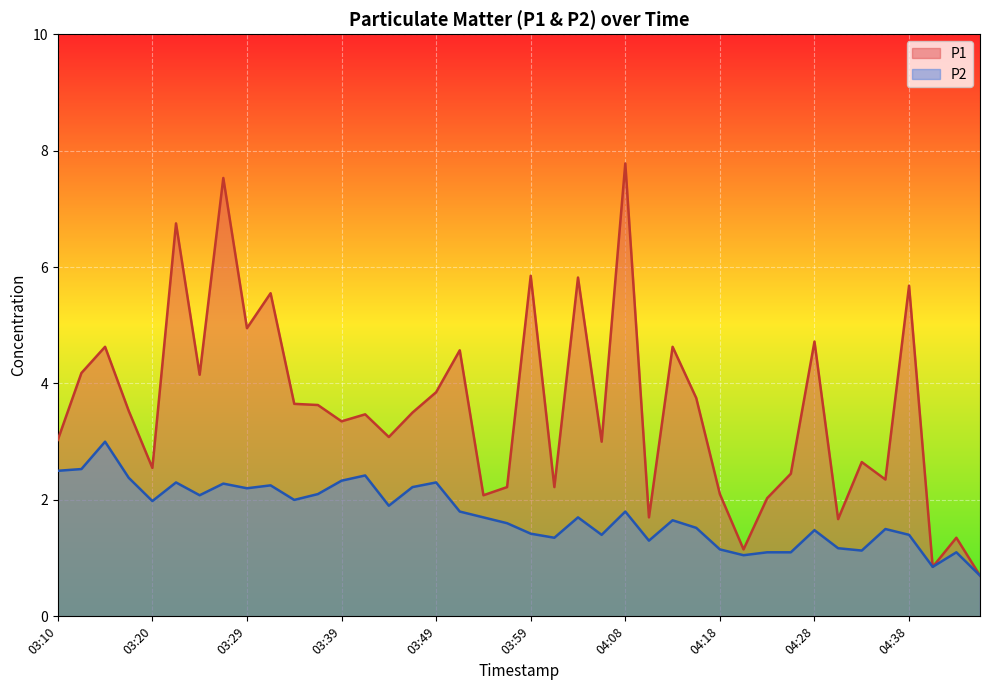

Reading left to right, transcribe all the data shown in this chart.

P1: 3.0	4.2	4.6	3.5	2.5	6.8	4.2	7.5	5.0	5.5	3.6	3.6	3.4	3.5	3.1	3.5	3.9	4.6	2.1	2.2	5.8	2.2	5.8	3.0	7.8	1.7	4.6	3.8	2.1	1.1	2.0	2.5	4.7	1.7	2.6	2.4	5.7	0.8	1.4	0.7
P2: 2.5	2.5	3.0	2.4	2.0	2.3	2.1	2.3	2.2	2.2	2.0	2.1	2.3	2.4	1.9	2.2	2.3	1.8	1.7	1.6	1.4	1.4	1.7	1.4	1.8	1.3	1.6	1.5	1.1	1.1	1.1	1.1	1.5	1.2	1.1	1.5	1.4	0.8	1.1	0.7